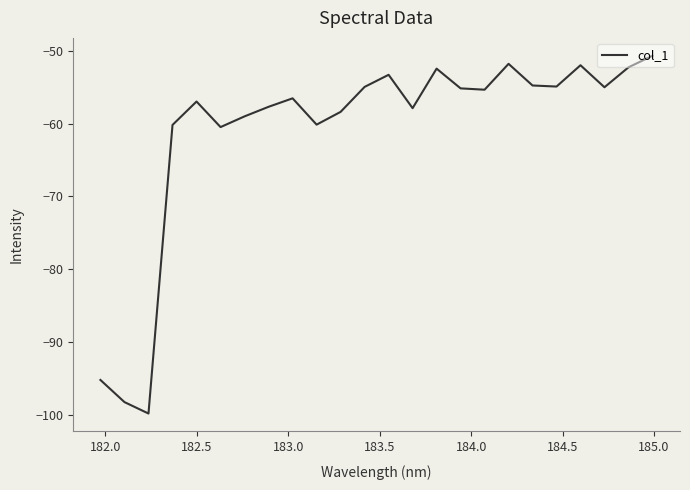

What is the maximum value shown in the chart?

-50.7